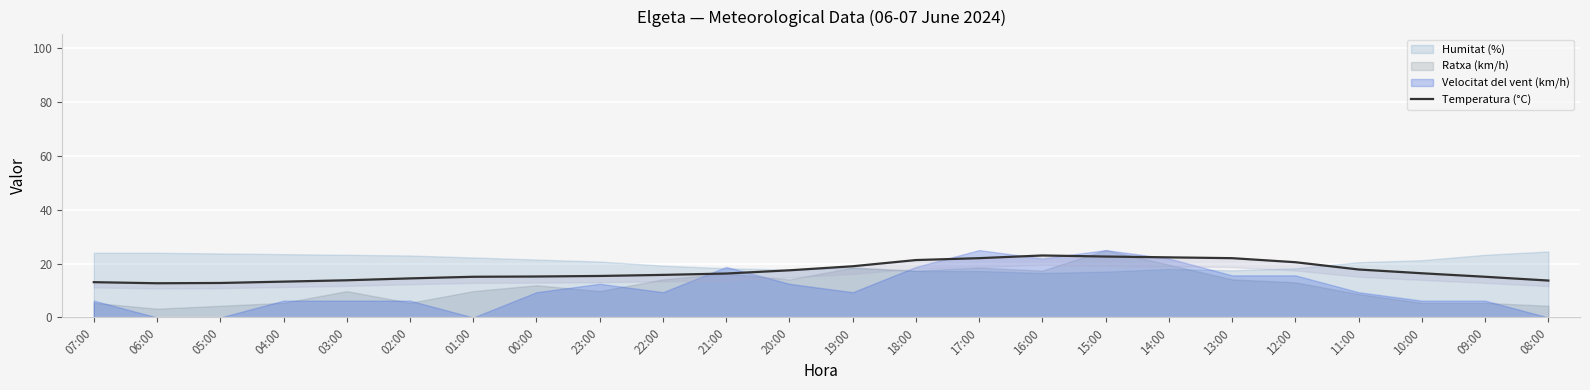

At which label is the value closest to 17?

20:00